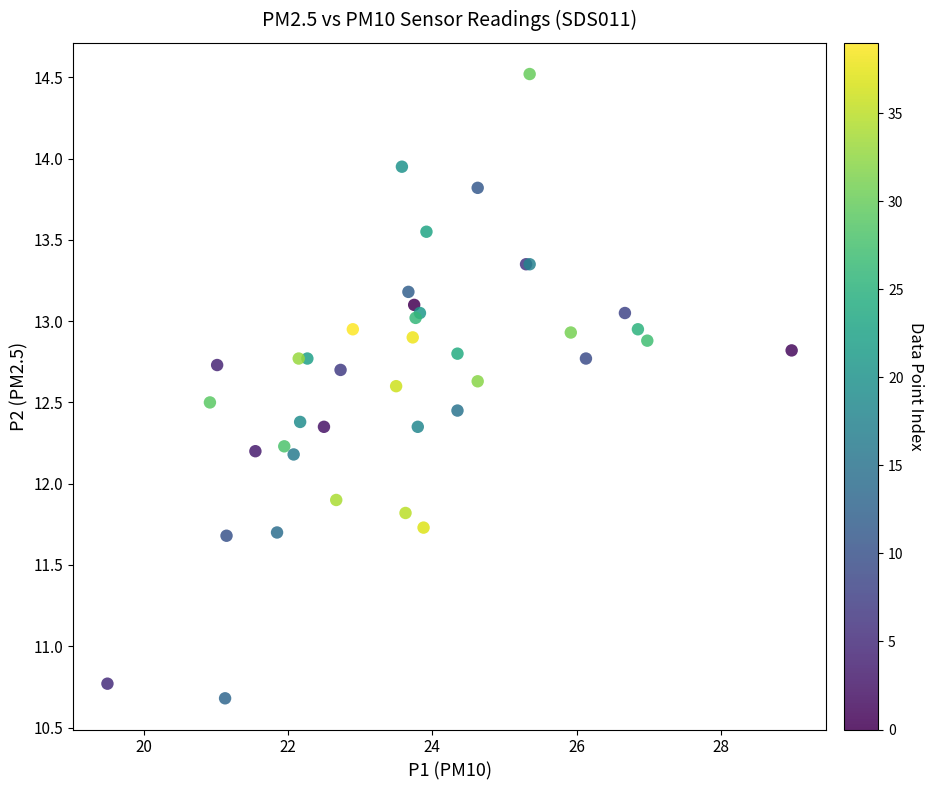

What Y value in the scatter plot is closest to 12?

11.9